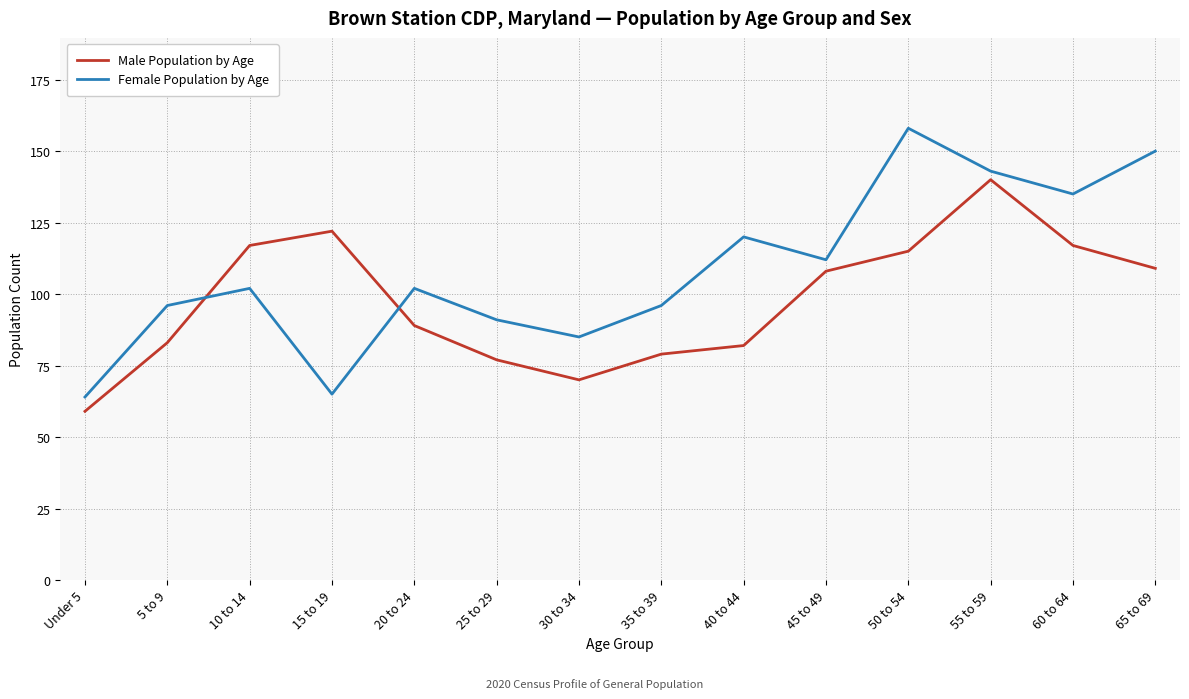

Where do Male Population by Age and Female Population by Age first cross each other?

5 to 9 and 10 to 14